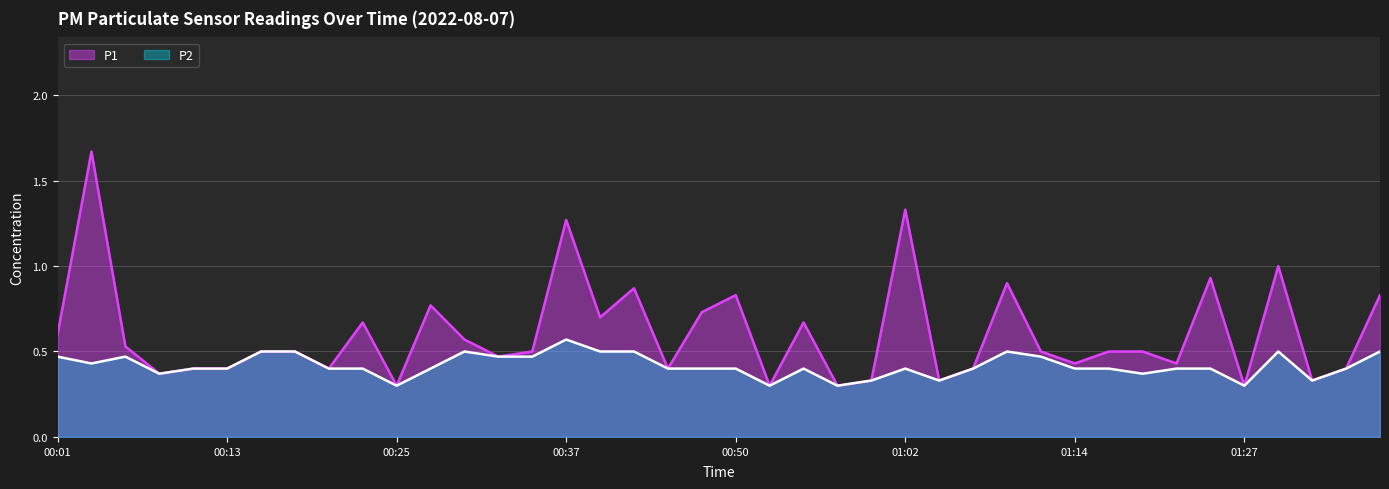

At 00:20, list the series in order from largest to smallest.

P1, P2